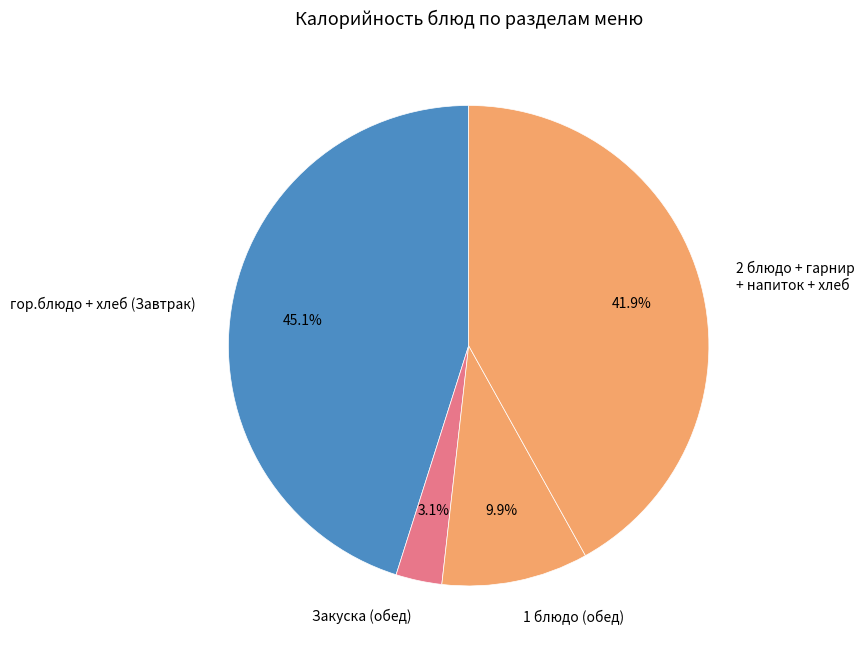

Which has a higher value, Закуска (обед) or 2 блюдо + гарнир + напиток + хлеб?

2 блюдо + гарнир + напиток + хлеб